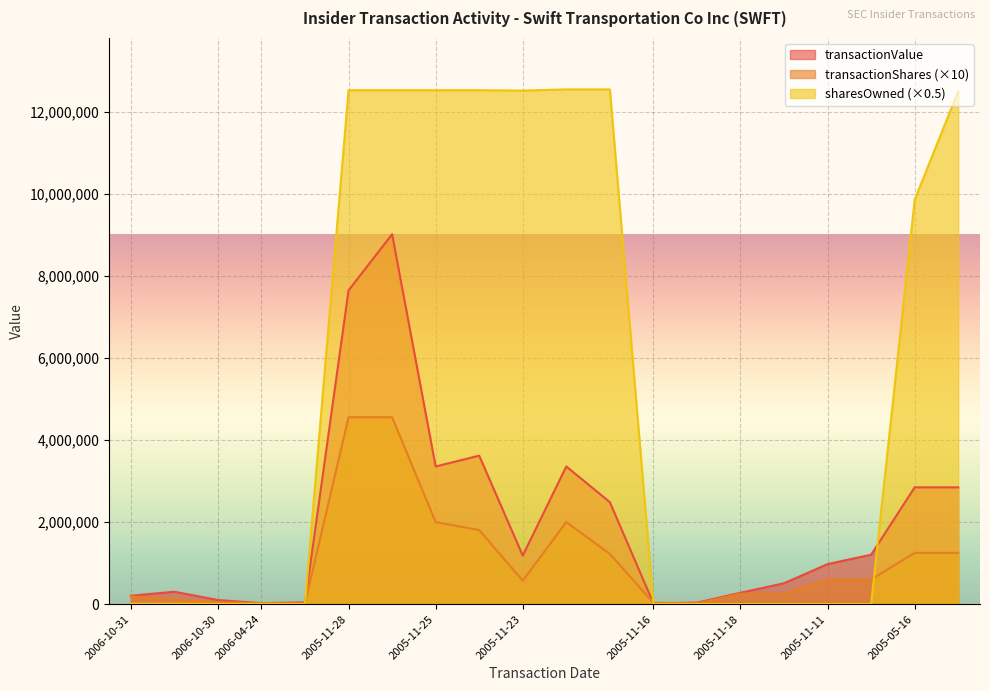

What is the value of the transactionShares point at the 5th from the left?

22500.0